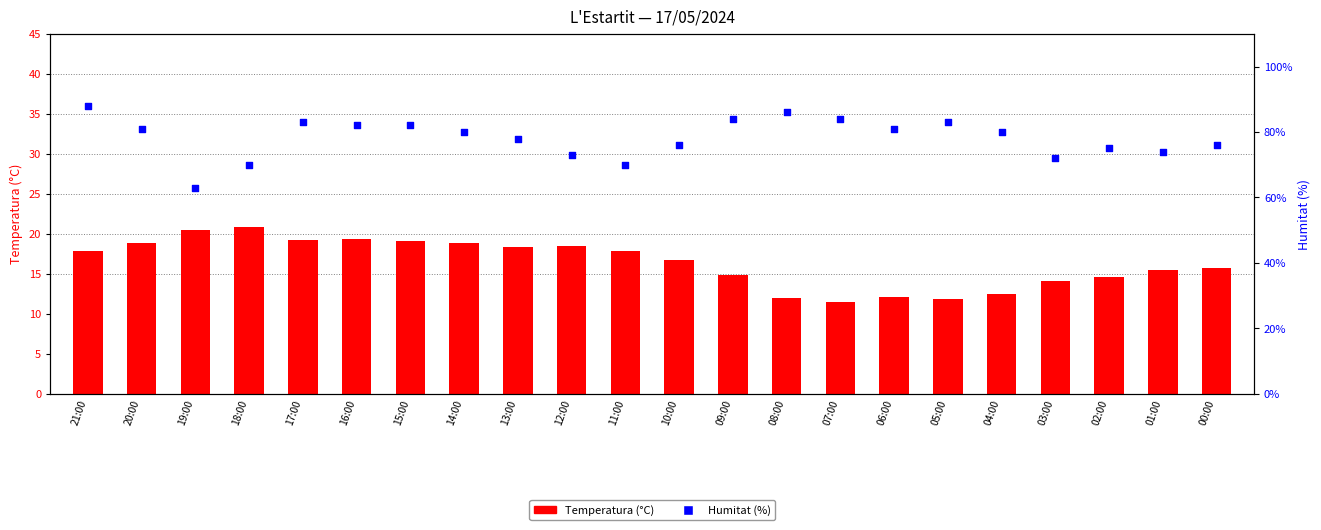

Which series has the largest Y range (max minus min)?

Humitat (%)